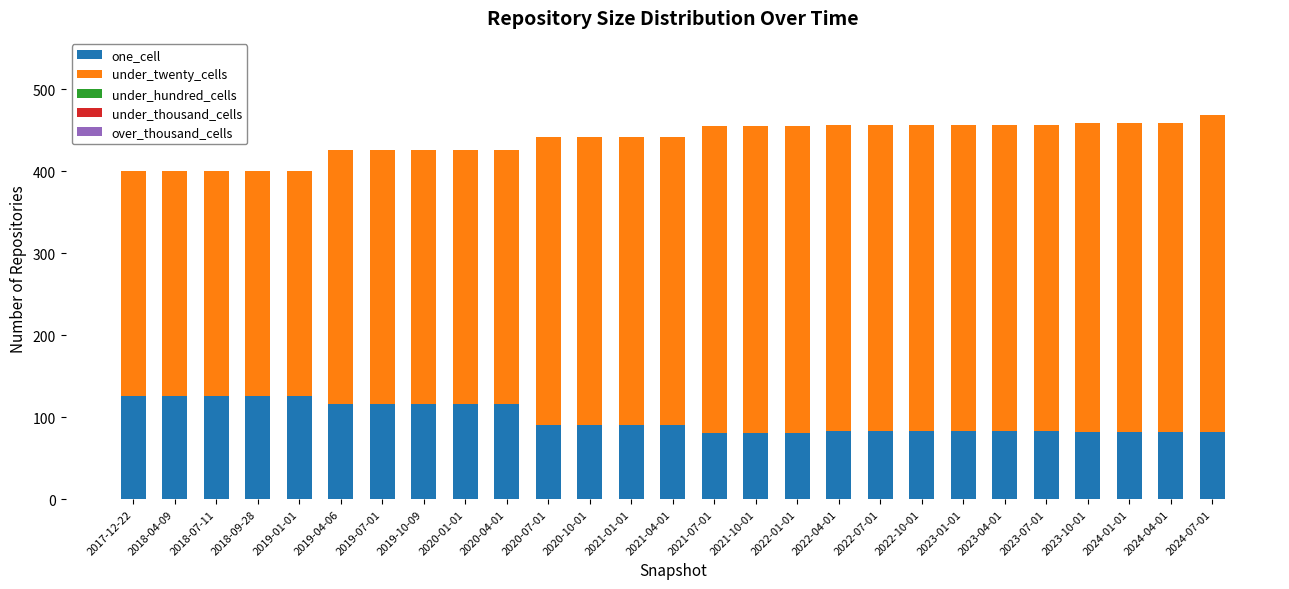

What is the sum of the one_cell values at 2020-01-01 and 2024-01-01?

198